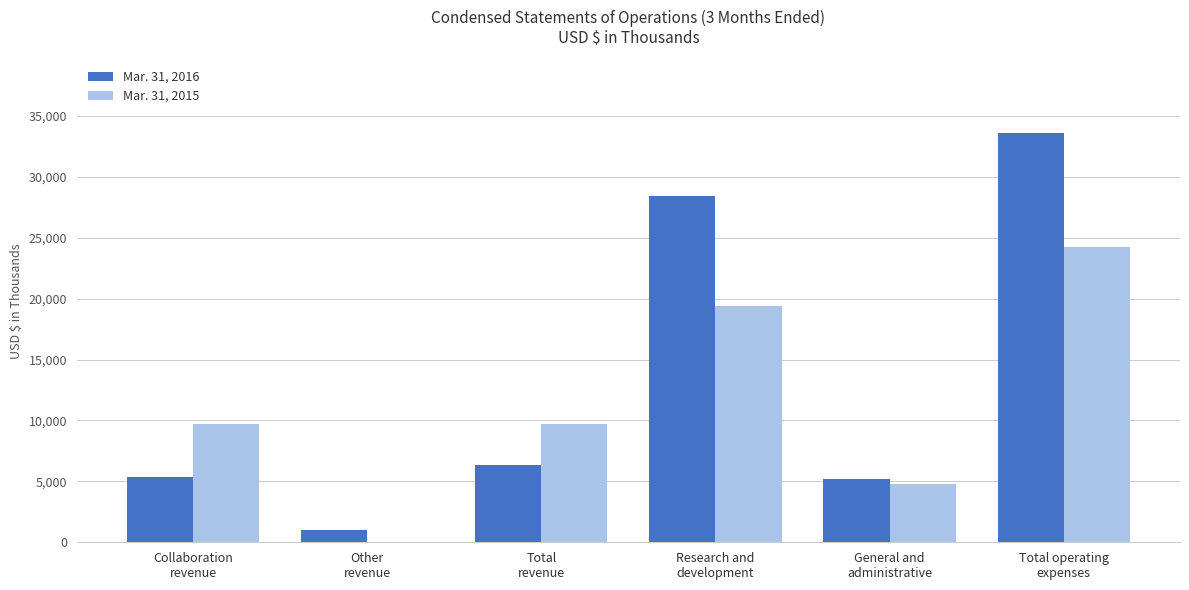

What is the maximum value shown in the chart?

33597